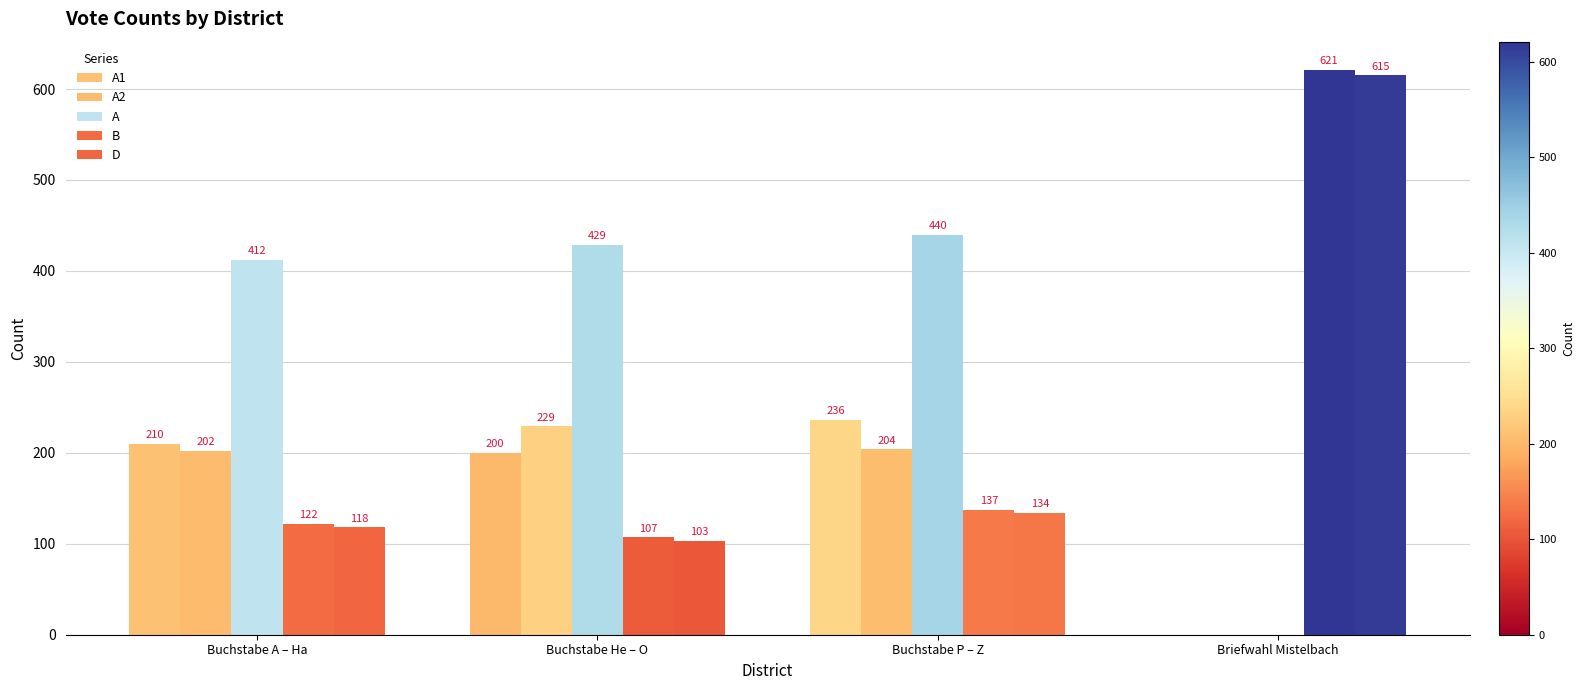

How many distinct data groups are displayed?

5